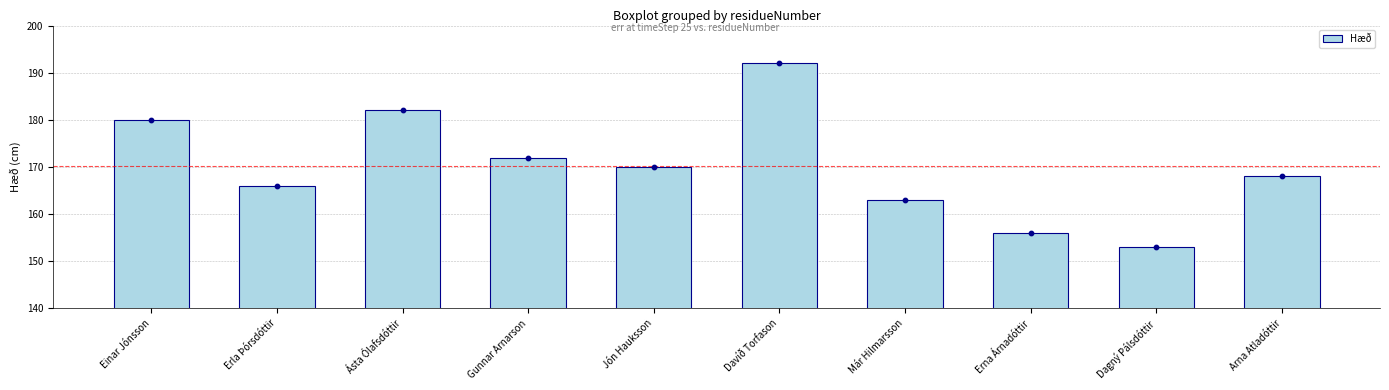

What is the change in value from Erla Þórsdóttir to Gunnar Arnarson?

+6